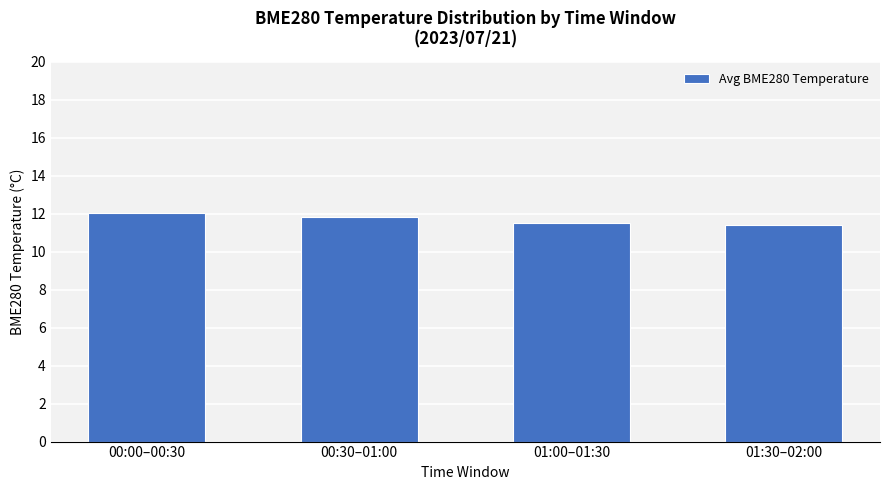

The value at 01:00–01:30 is 18.3. True or false?

False